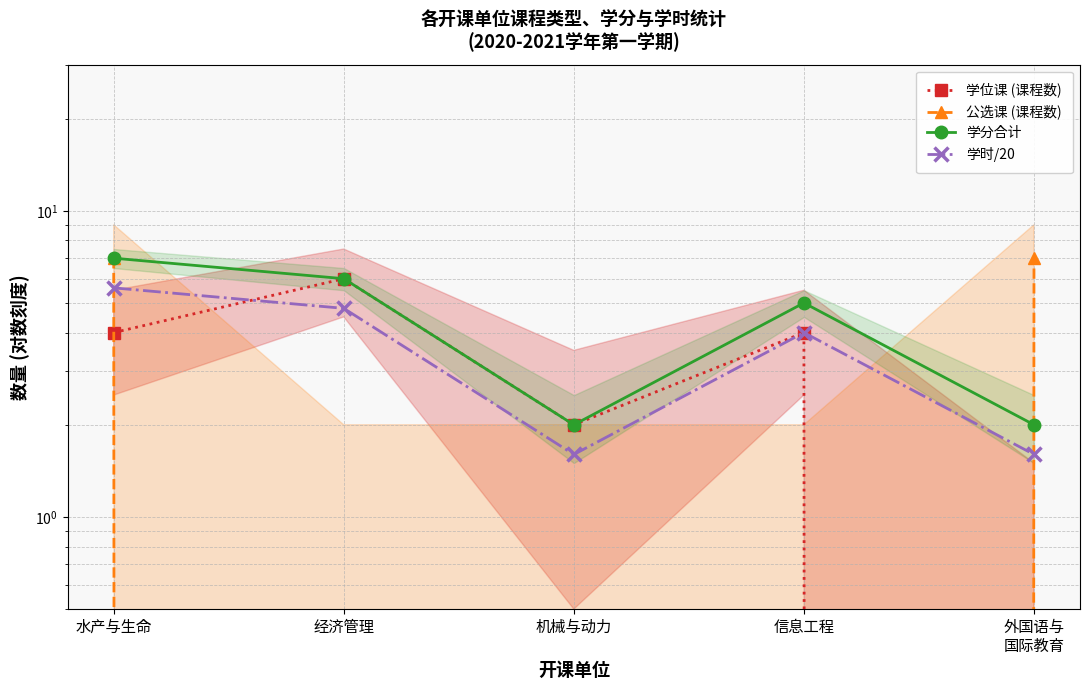

What is the total value across all series at 经济管理?

16.8